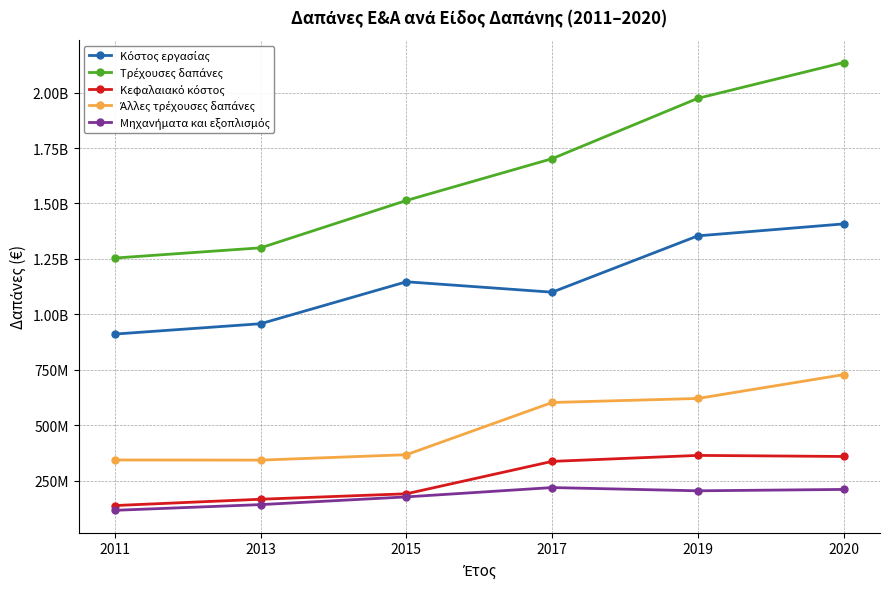

Is this an area chart (filled region under the line)?

No